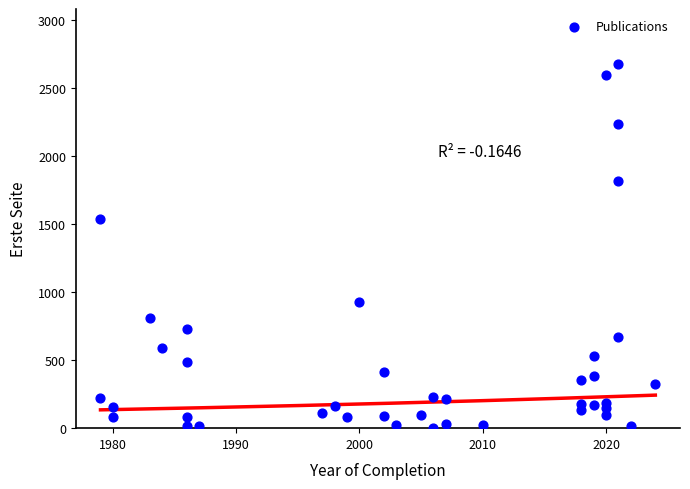

What Y value in the scatter plot is closest to 1339?

1535